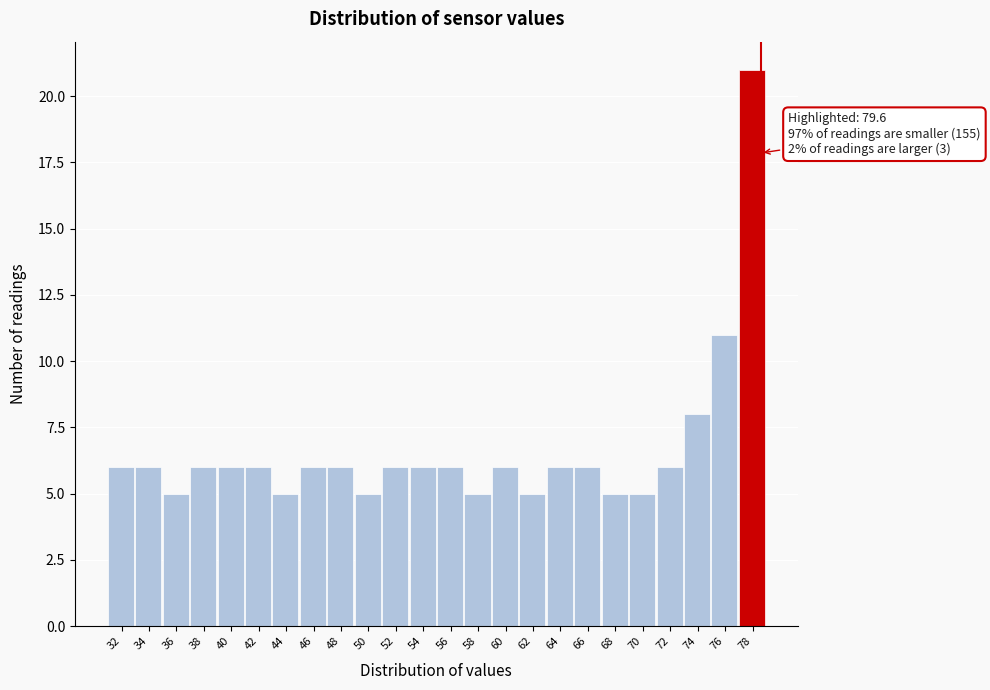

Reading left to right, what are all the values shown in this chart?

32=6	34=6	36=5	38=6	40=6	42=6	44=5	46=6	48=6	50=5	52=6	54=6	56=6	58=5	60=6	62=5	64=6	66=6	68=5	70=5	72=6	74=8	76=11	78=21